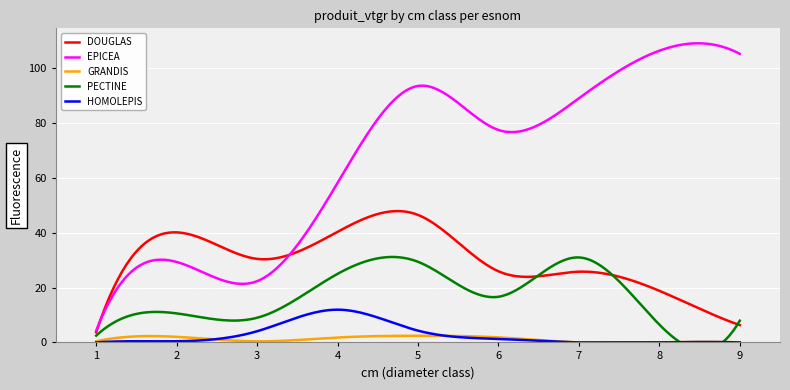

True or false: DOUGLAS and GRANDIS cross at least once.

False